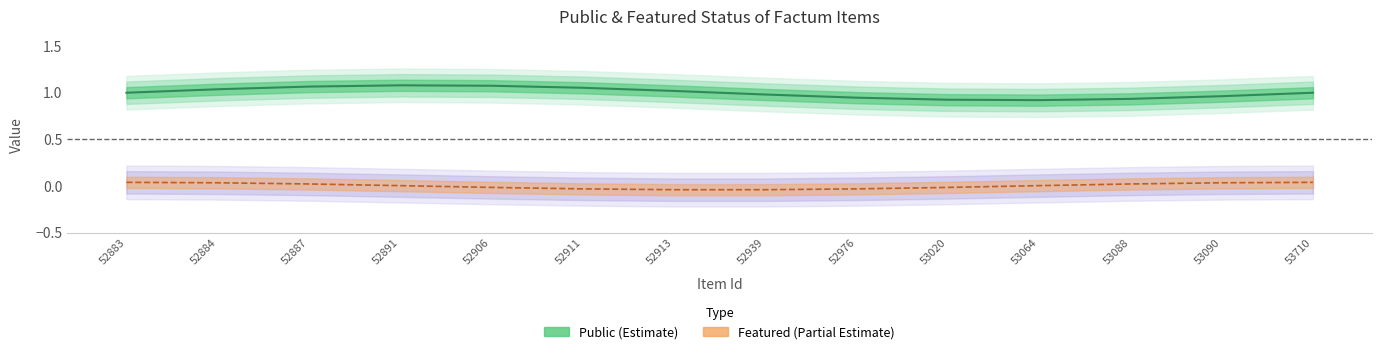

True or false: public and featured intersect in this chart.

False